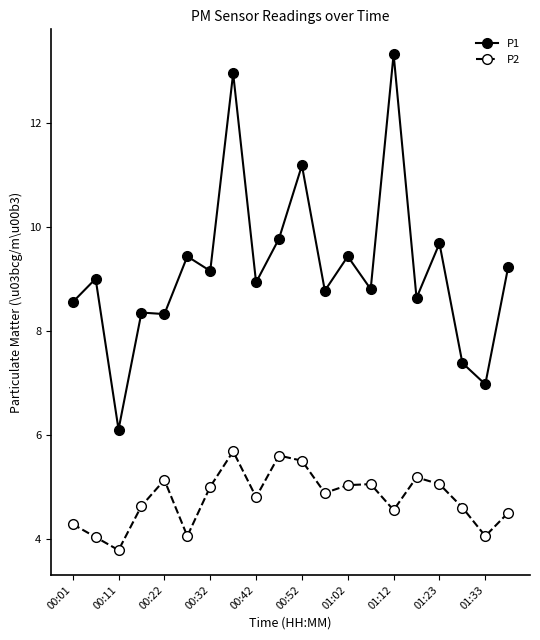

True or false: P2 and P1 cross at least once.

False